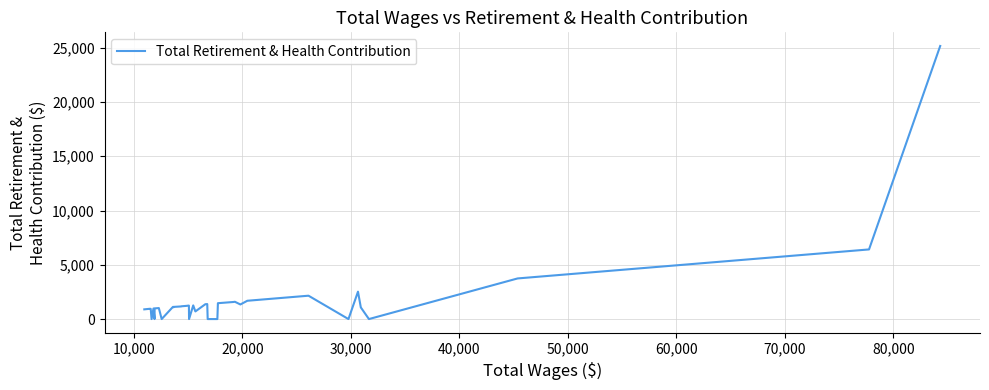

What is the difference between the maximum and second lowest values?

25156